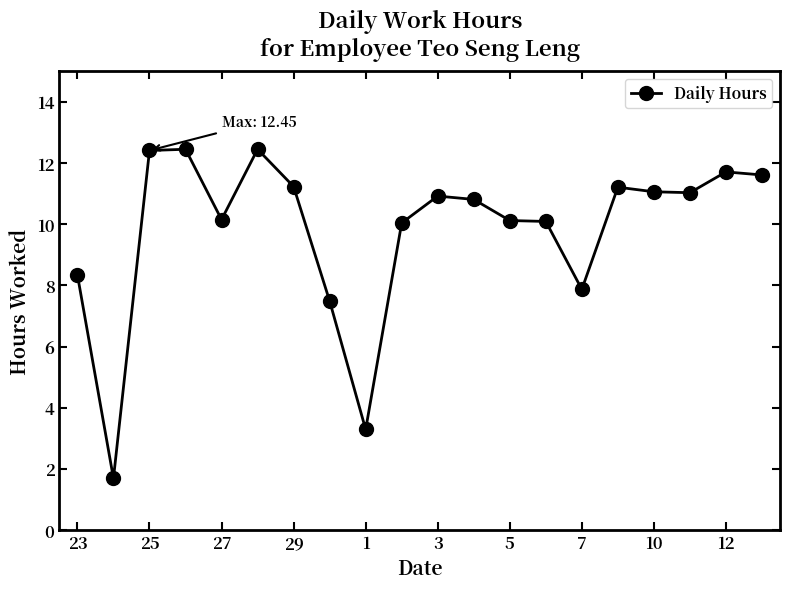

What is the average value?

9.8